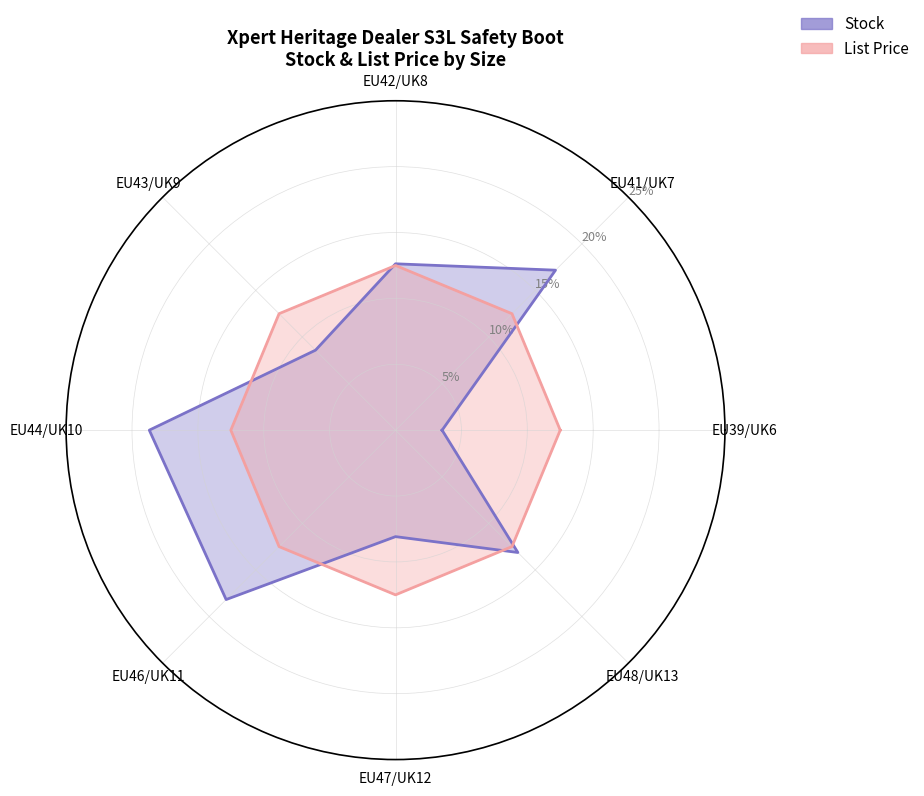

What is the total value across all series at EU39/UK6?

0.2